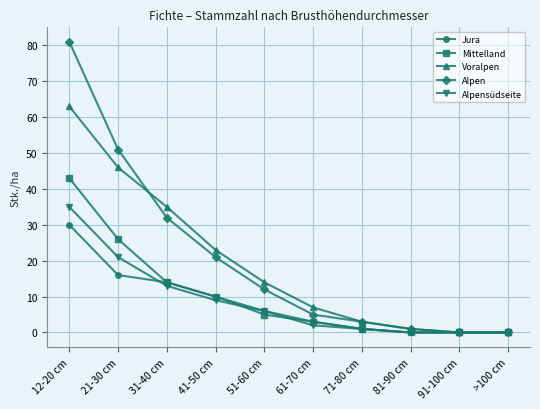

True or false: Mittelland has more than 2 points higher than both neighbors.

False